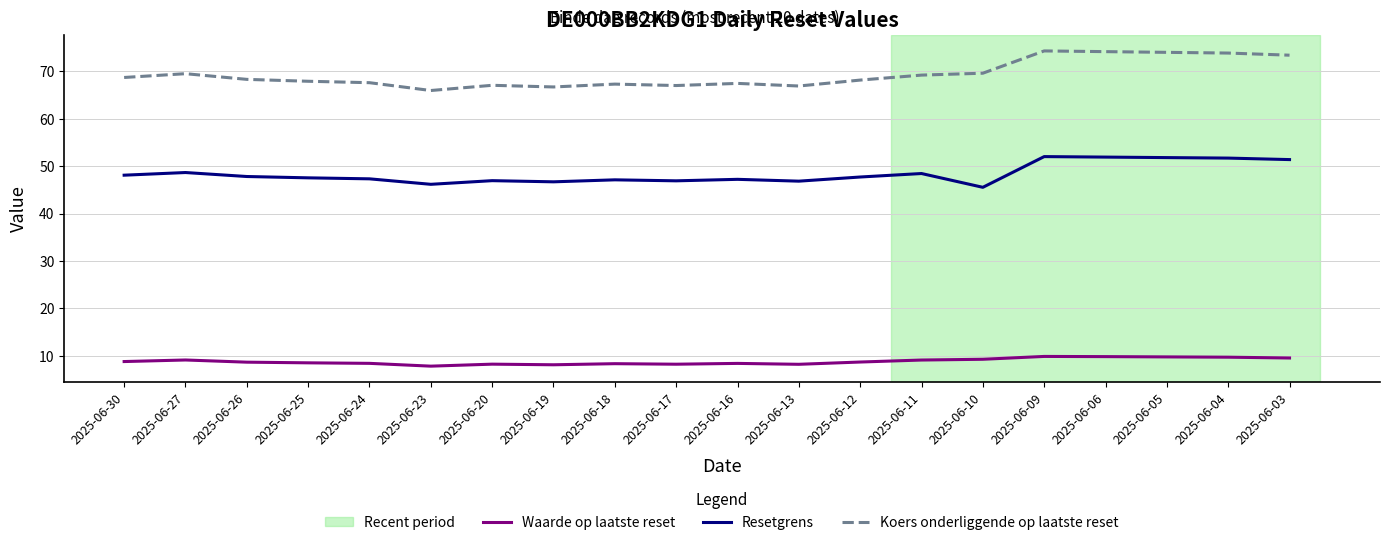

The Waarde op laatste reset series shows 9.5 at 2025-06-03. True or false?

True